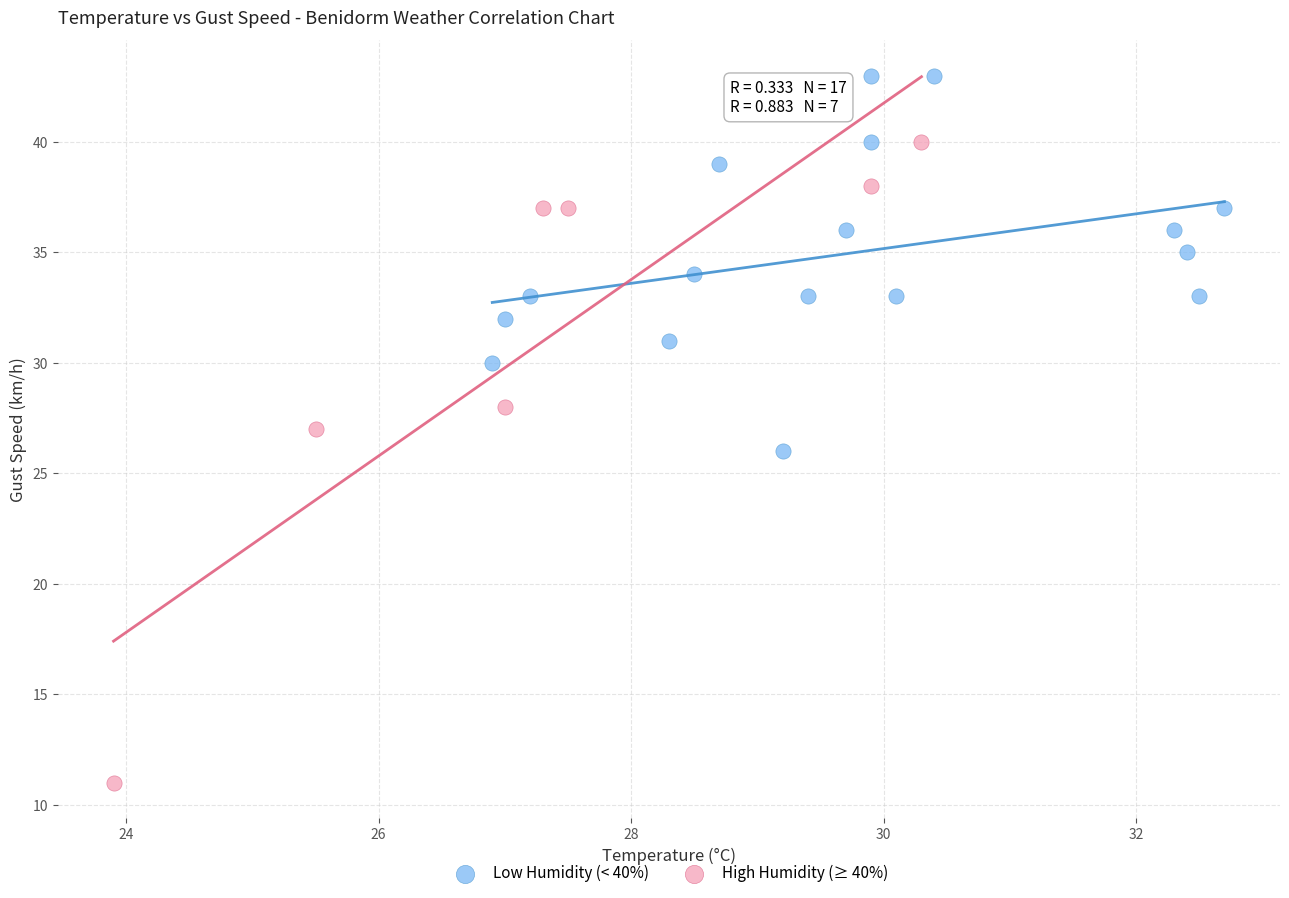

Which series contains the highest Y value?

Low Humidity (< 40%)